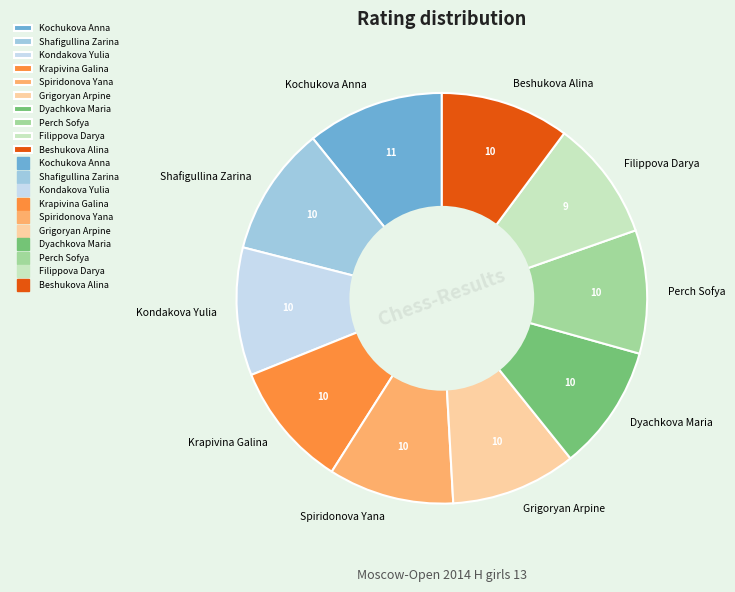

Does Shafigullina Zarina represent more than half of the total?

No